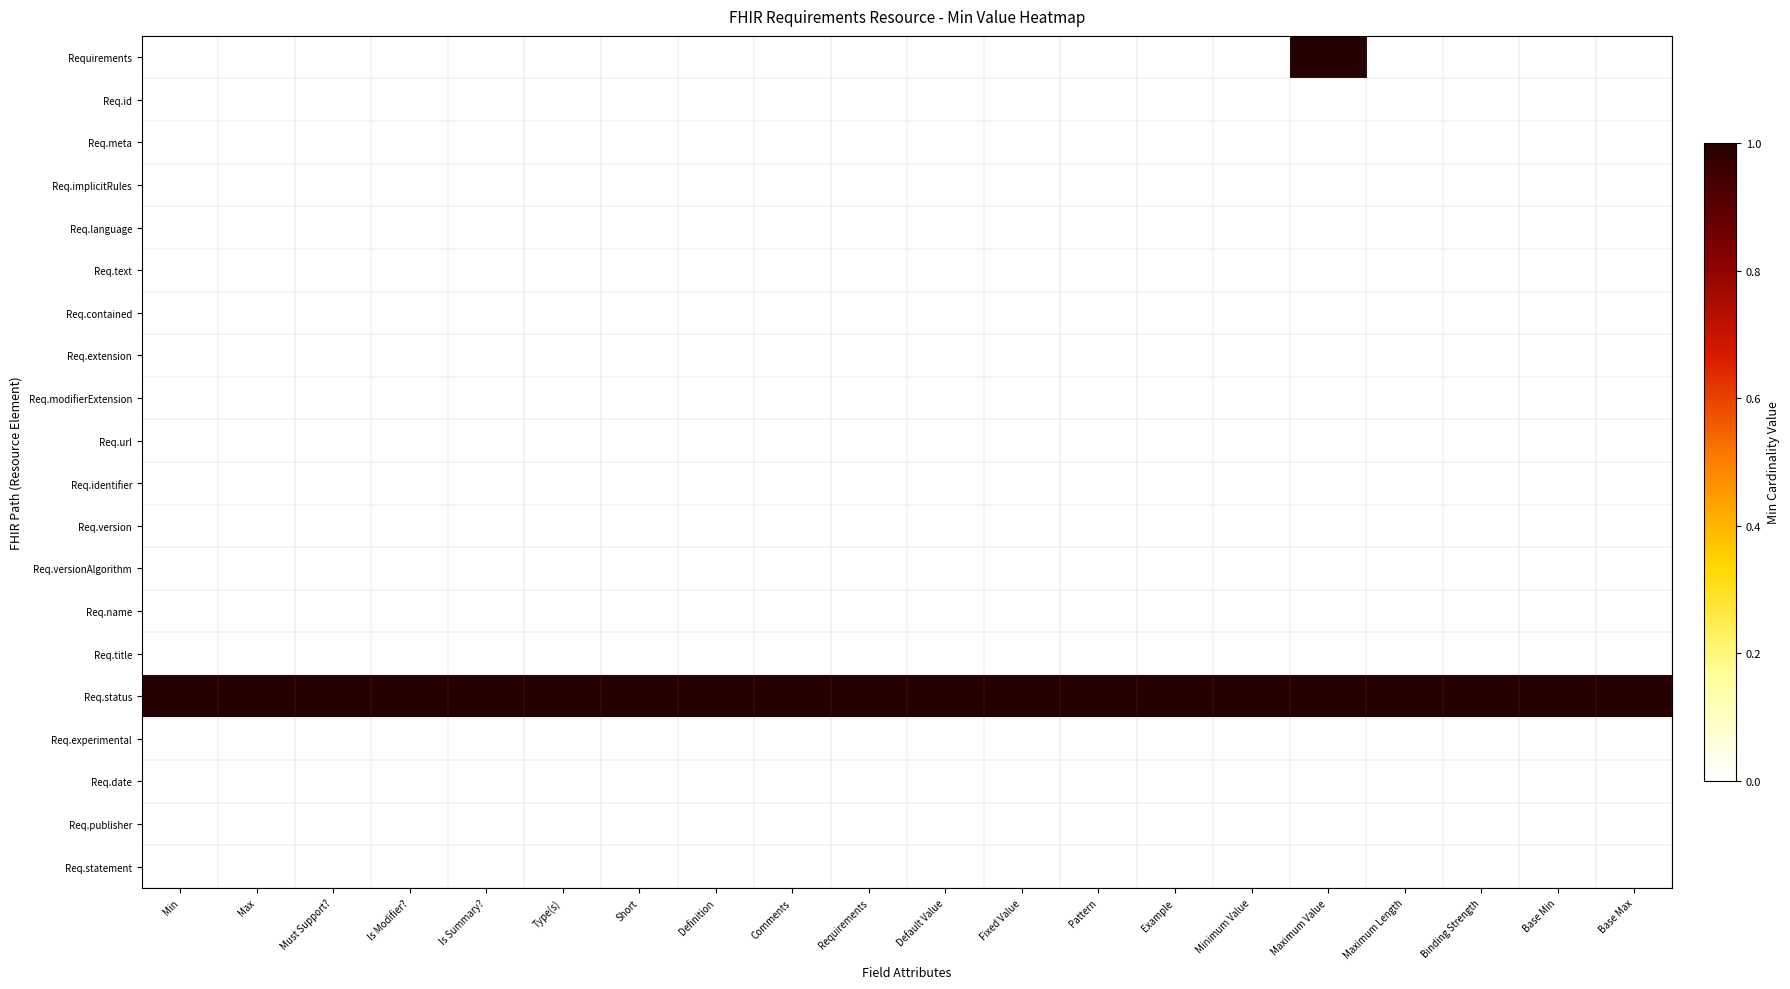

Reading right to left, what are all the values shown in this chart?

Requirements: Base Max=0	Base Min=0	Binding Strength=0	Maximum Length=0	Maximum Value=1	Minimum Value=0	Example=0	Pattern=0	Fixed Value=0	Default Value=0	Requirements=0	Comments=0	Definition=0	Short=0	Type(s)=0	Is Summary?=0	Is Modifier?=0	Must Support?=0	Max=0	Min=0
Req.id: Base Max=0	Base Min=0	Binding Strength=0	Maximum Length=0	Maximum Value=0	Minimum Value=0	Example=0	Pattern=0	Fixed Value=0	Default Value=0	Requirements=0	Comments=0	Definition=0	Short=0	Type(s)=0	Is Summary?=0	Is Modifier?=0	Must Support?=0	Max=0	Min=0
Req.meta: Base Max=0	Base Min=0	Binding Strength=0	Maximum Length=0	Maximum Value=0	Minimum Value=0	Example=0	Pattern=0	Fixed Value=0	Default Value=0	Requirements=0	Comments=0	Definition=0	Short=0	Type(s)=0	Is Summary?=0	Is Modifier?=0	Must Support?=0	Max=0	Min=0
Req.implicitRules: Base Max=0	Base Min=0	Binding Strength=0	Maximum Length=0	Maximum Value=0	Minimum Value=0	Example=0	Pattern=0	Fixed Value=0	Default Value=0	Requirements=0	Comments=0	Definition=0	Short=0	Type(s)=0	Is Summary?=0	Is Modifier?=0	Must Support?=0	Max=0	Min=0
Req.language: Base Max=0	Base Min=0	Binding Strength=0	Maximum Length=0	Maximum Value=0	Minimum Value=0	Example=0	Pattern=0	Fixed Value=0	Default Value=0	Requirements=0	Comments=0	Definition=0	Short=0	Type(s)=0	Is Summary?=0	Is Modifier?=0	Must Support?=0	Max=0	Min=0
Req.text: Base Max=0	Base Min=0	Binding Strength=0	Maximum Length=0	Maximum Value=0	Minimum Value=0	Example=0	Pattern=0	Fixed Value=0	Default Value=0	Requirements=0	Comments=0	Definition=0	Short=0	Type(s)=0	Is Summary?=0	Is Modifier?=0	Must Support?=0	Max=0	Min=0
Req.contained: Base Max=0	Base Min=0	Binding Strength=0	Maximum Length=0	Maximum Value=0	Minimum Value=0	Example=0	Pattern=0	Fixed Value=0	Default Value=0	Requirements=0	Comments=0	Definition=0	Short=0	Type(s)=0	Is Summary?=0	Is Modifier?=0	Must Support?=0	Max=0	Min=0
Req.extension: Base Max=0	Base Min=0	Binding Strength=0	Maximum Length=0	Maximum Value=0	Minimum Value=0	Example=0	Pattern=0	Fixed Value=0	Default Value=0	Requirements=0	Comments=0	Definition=0	Short=0	Type(s)=0	Is Summary?=0	Is Modifier?=0	Must Support?=0	Max=0	Min=0
Req.modifierExtension: Base Max=0	Base Min=0	Binding Strength=0	Maximum Length=0	Maximum Value=0	Minimum Value=0	Example=0	Pattern=0	Fixed Value=0	Default Value=0	Requirements=0	Comments=0	Definition=0	Short=0	Type(s)=0	Is Summary?=0	Is Modifier?=0	Must Support?=0	Max=0	Min=0
Req.url: Base Max=0	Base Min=0	Binding Strength=0	Maximum Length=0	Maximum Value=0	Minimum Value=0	Example=0	Pattern=0	Fixed Value=0	Default Value=0	Requirements=0	Comments=0	Definition=0	Short=0	Type(s)=0	Is Summary?=0	Is Modifier?=0	Must Support?=0	Max=0	Min=0
Req.identifier: Base Max=0	Base Min=0	Binding Strength=0	Maximum Length=0	Maximum Value=0	Minimum Value=0	Example=0	Pattern=0	Fixed Value=0	Default Value=0	Requirements=0	Comments=0	Definition=0	Short=0	Type(s)=0	Is Summary?=0	Is Modifier?=0	Must Support?=0	Max=0	Min=0
Req.version: Base Max=0	Base Min=0	Binding Strength=0	Maximum Length=0	Maximum Value=0	Minimum Value=0	Example=0	Pattern=0	Fixed Value=0	Default Value=0	Requirements=0	Comments=0	Definition=0	Short=0	Type(s)=0	Is Summary?=0	Is Modifier?=0	Must Support?=0	Max=0	Min=0
Req.versionAlgorithm: Base Max=0	Base Min=0	Binding Strength=0	Maximum Length=0	Maximum Value=0	Minimum Value=0	Example=0	Pattern=0	Fixed Value=0	Default Value=0	Requirements=0	Comments=0	Definition=0	Short=0	Type(s)=0	Is Summary?=0	Is Modifier?=0	Must Support?=0	Max=0	Min=0
Req.name: Base Max=0	Base Min=0	Binding Strength=0	Maximum Length=0	Maximum Value=0	Minimum Value=0	Example=0	Pattern=0	Fixed Value=0	Default Value=0	Requirements=0	Comments=0	Definition=0	Short=0	Type(s)=0	Is Summary?=0	Is Modifier?=0	Must Support?=0	Max=0	Min=0
Req.title: Base Max=0	Base Min=0	Binding Strength=0	Maximum Length=0	Maximum Value=0	Minimum Value=0	Example=0	Pattern=0	Fixed Value=0	Default Value=0	Requirements=0	Comments=0	Definition=0	Short=0	Type(s)=0	Is Summary?=0	Is Modifier?=0	Must Support?=0	Max=0	Min=0
Req.status: Base Max=1	Base Min=1	Binding Strength=1	Maximum Length=1	Maximum Value=1	Minimum Value=1	Example=1	Pattern=1	Fixed Value=1	Default Value=1	Requirements=1	Comments=1	Definition=1	Short=1	Type(s)=1	Is Summary?=1	Is Modifier?=1	Must Support?=1	Max=1	Min=1
Req.experimental: Base Max=0	Base Min=0	Binding Strength=0	Maximum Length=0	Maximum Value=0	Minimum Value=0	Example=0	Pattern=0	Fixed Value=0	Default Value=0	Requirements=0	Comments=0	Definition=0	Short=0	Type(s)=0	Is Summary?=0	Is Modifier?=0	Must Support?=0	Max=0	Min=0
Req.date: Base Max=0	Base Min=0	Binding Strength=0	Maximum Length=0	Maximum Value=0	Minimum Value=0	Example=0	Pattern=0	Fixed Value=0	Default Value=0	Requirements=0	Comments=0	Definition=0	Short=0	Type(s)=0	Is Summary?=0	Is Modifier?=0	Must Support?=0	Max=0	Min=0
Req.publisher: Base Max=0	Base Min=0	Binding Strength=0	Maximum Length=0	Maximum Value=0	Minimum Value=0	Example=0	Pattern=0	Fixed Value=0	Default Value=0	Requirements=0	Comments=0	Definition=0	Short=0	Type(s)=0	Is Summary?=0	Is Modifier?=0	Must Support?=0	Max=0	Min=0
Req.statement: Base Max=0	Base Min=0	Binding Strength=0	Maximum Length=0	Maximum Value=0	Minimum Value=0	Example=0	Pattern=0	Fixed Value=0	Default Value=0	Requirements=0	Comments=0	Definition=0	Short=0	Type(s)=0	Is Summary?=0	Is Modifier?=0	Must Support?=0	Max=0	Min=0